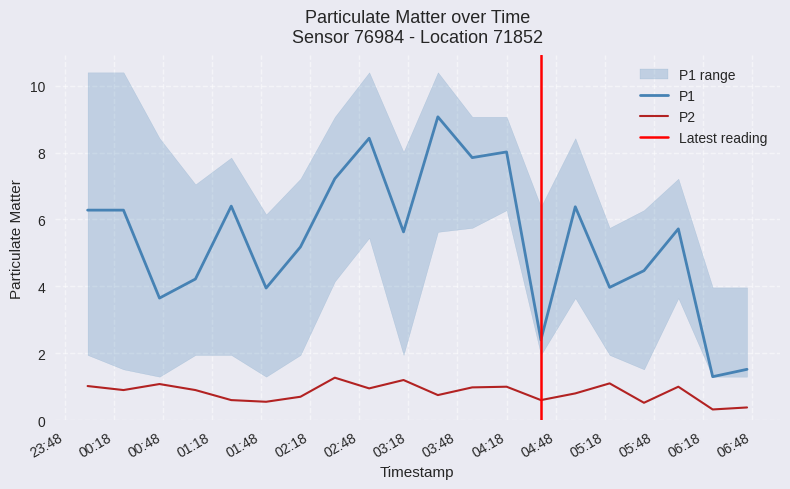

What is the minimum value shown in the chart?

0.3